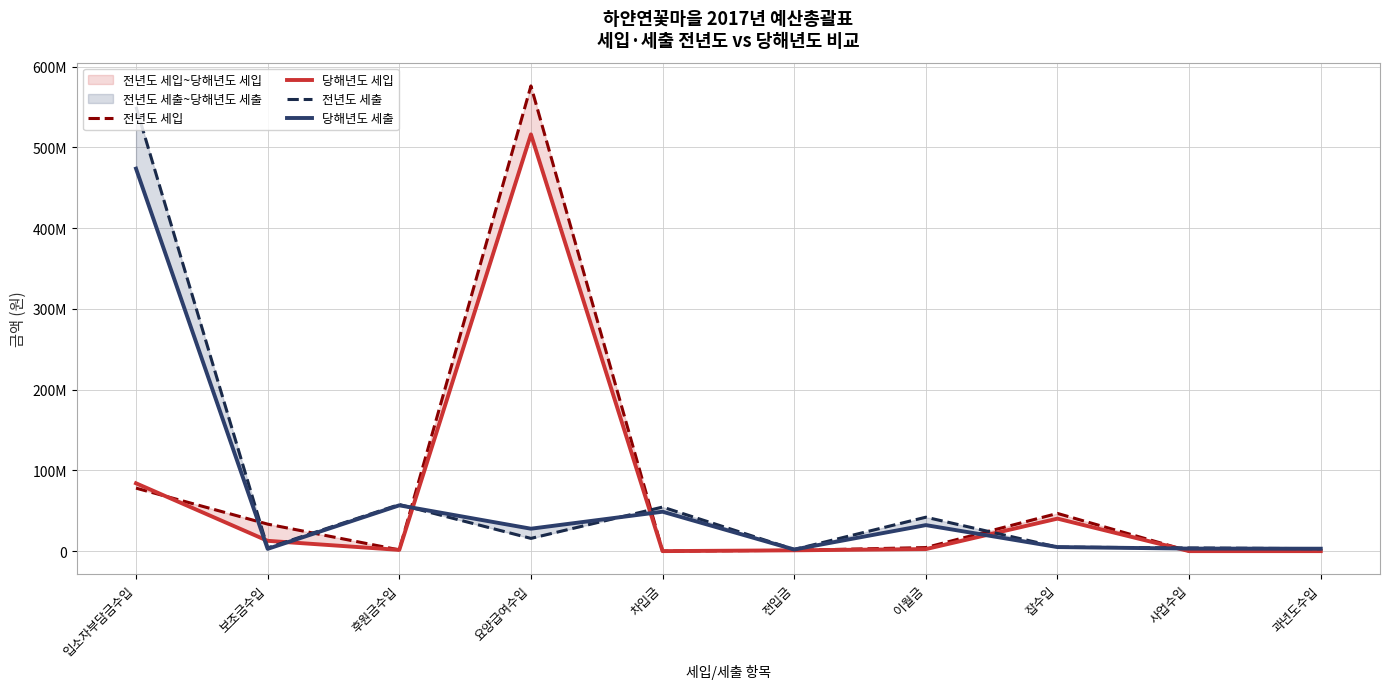

What is the difference between the 전년도 세입 values at 전입금 and 사업수입?

1000000